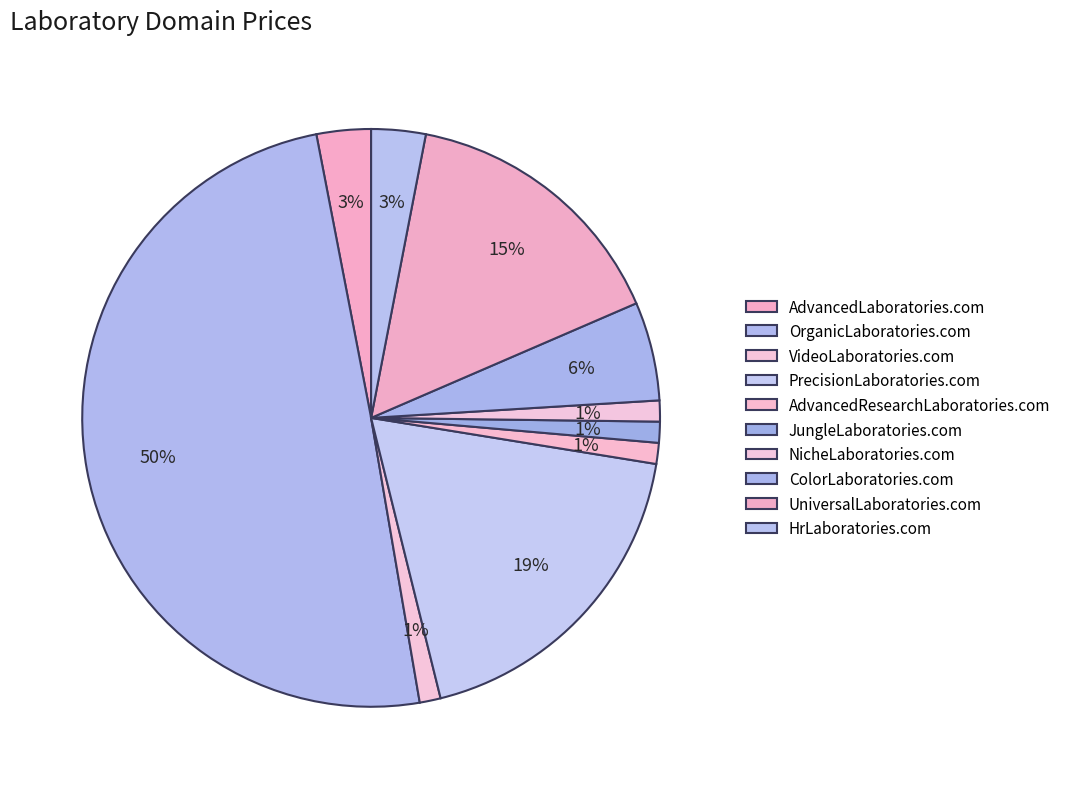

Which category has the smallest portion of the pie?

VideoLaboratories.com